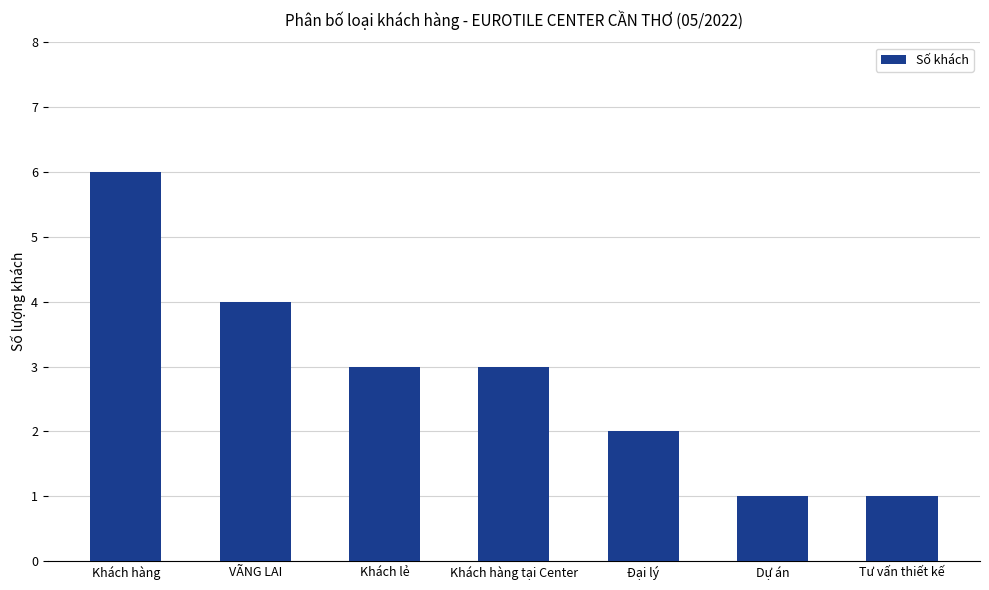

What is the difference between the second highest and second lowest values?

3